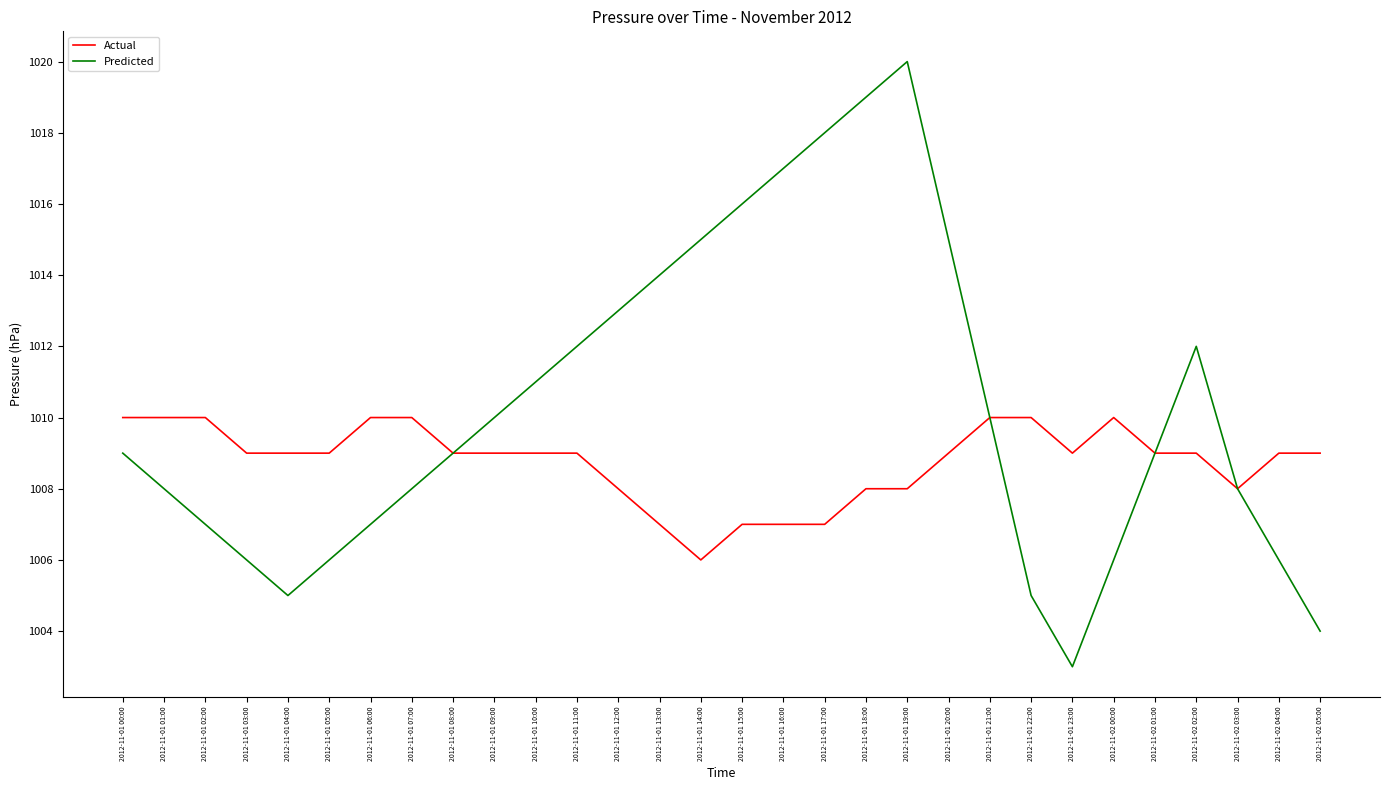

What position from the right is 2012-11-01 13:00?

17